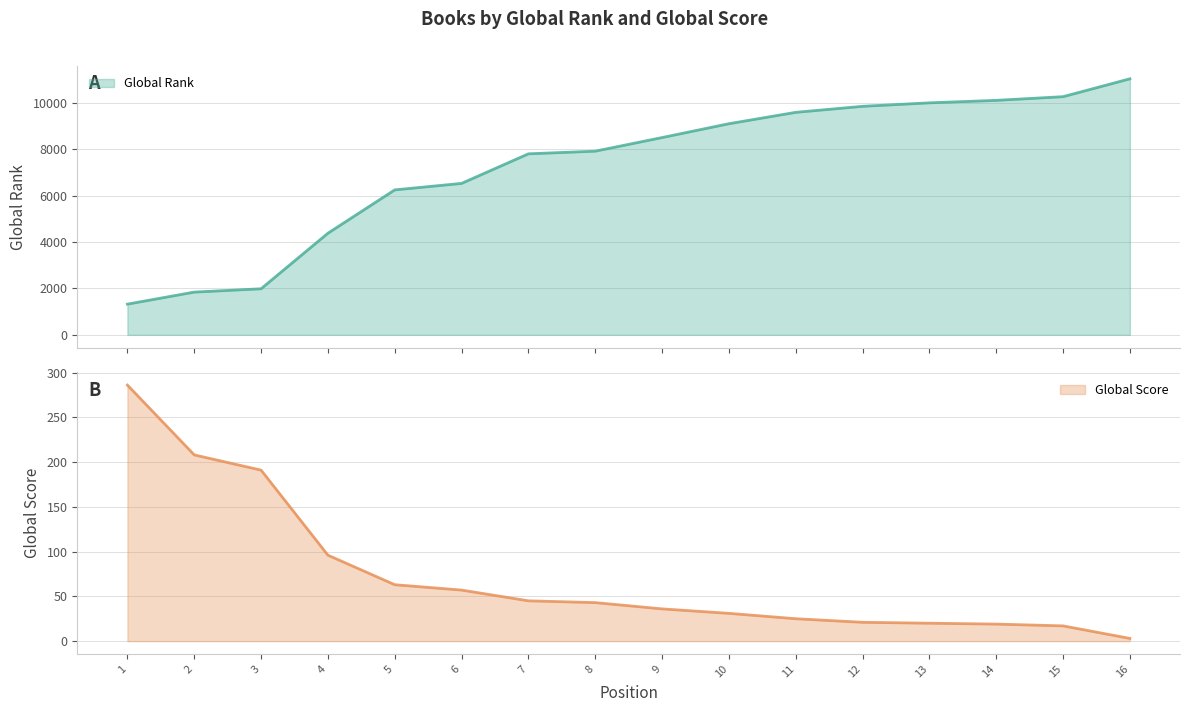

The value of Global Score at 14 is 29. True or false?

False